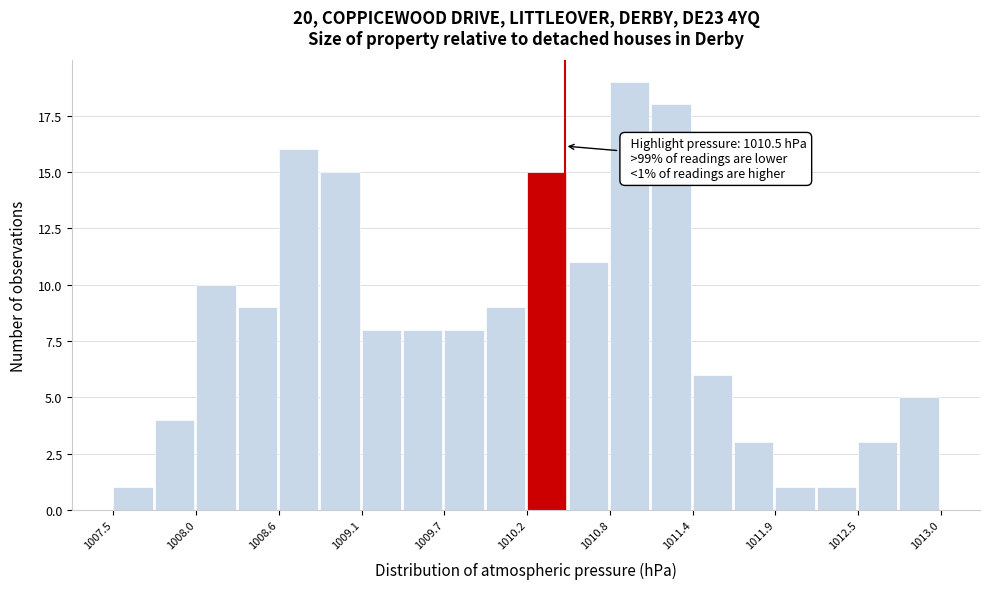

Around what value on the x-axis is the tallest bar? Give the approximate position of its centre, as read against the axis.

1010.9